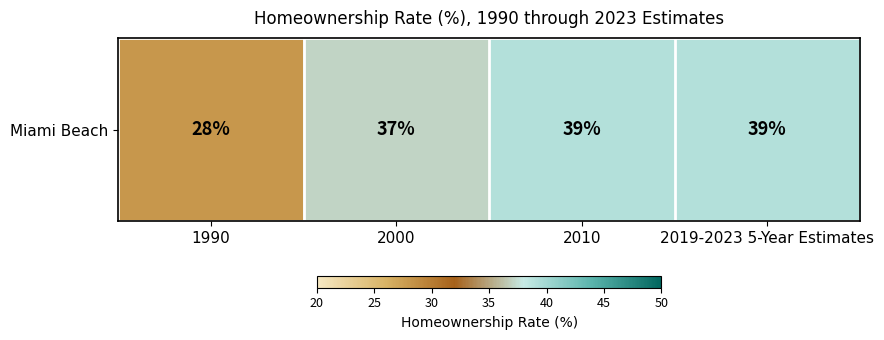

Reading left to right, transcribe all the data shown in this chart.

28	37	39	39